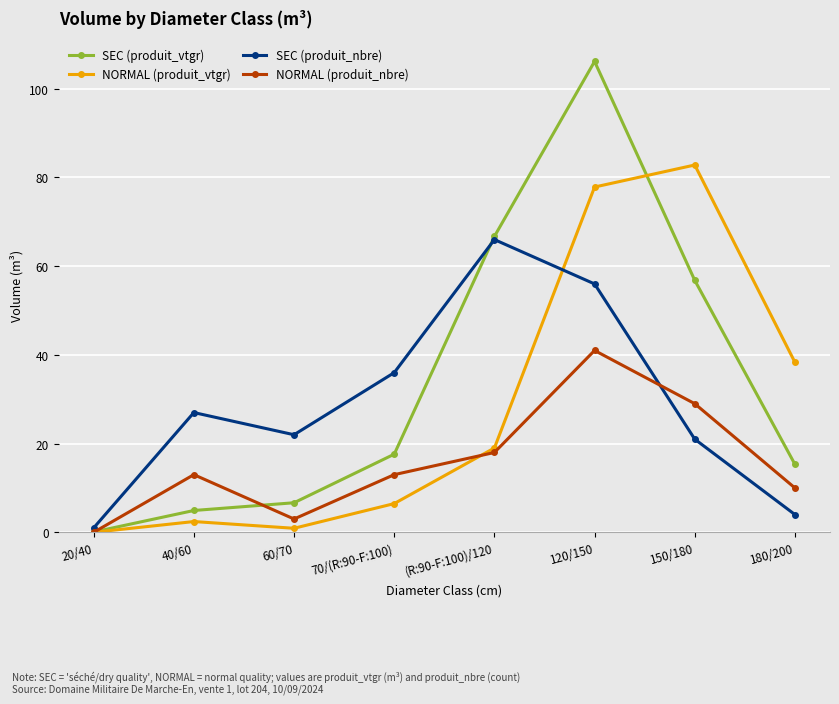

Reading left to right, what are all the values shown in this chart?

SEC (produit_vtgr): 0.1	4.9	6.7	17.6	66.7	106.2	56.8	15.3
NORMAL (produit_vtgr): 0.0	2.4	0.9	6.5	19.0	77.8	82.8	38.3
SEC (produit_nbre): 1.0	27.0	22.0	36.0	66.0	56.0	21.0	4.0
NORMAL (produit_nbre): 0.0	13.0	3.0	13.0	18.0	41.0	29.0	10.0